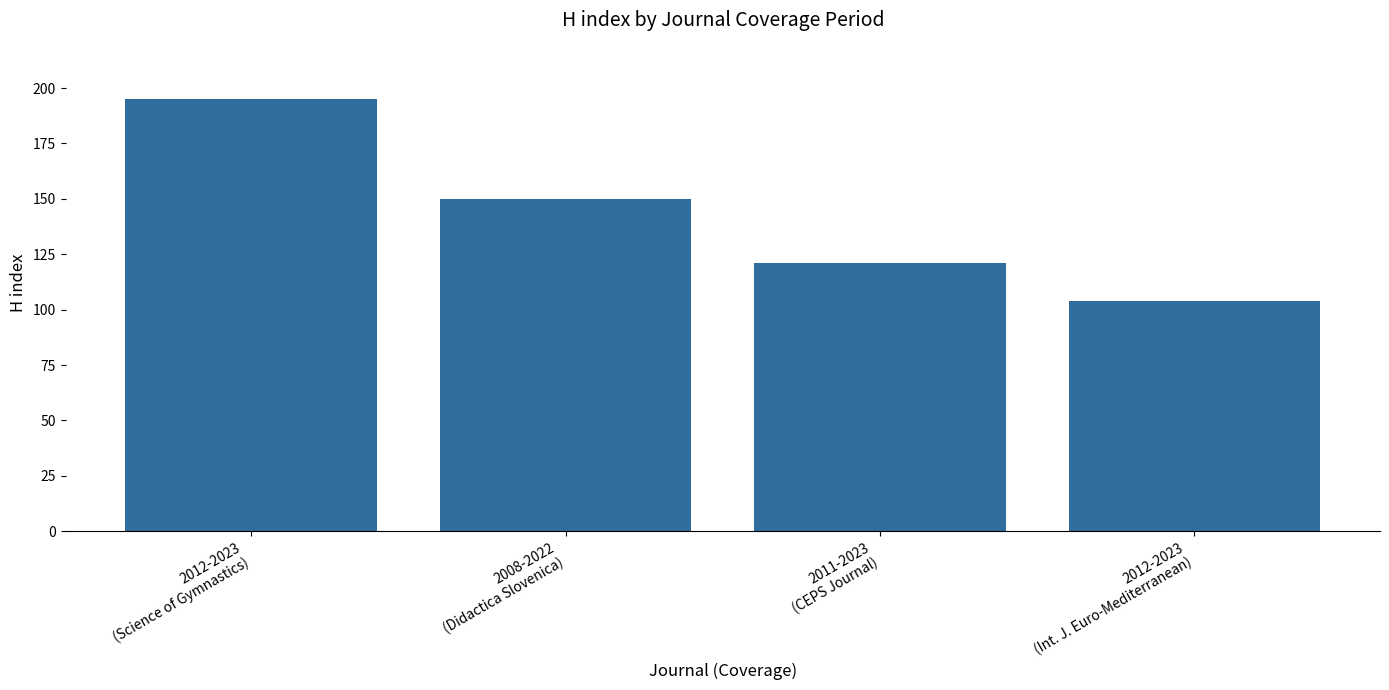

Approximately how many times larger is the value at 2008-2022
(Didactica Slovenica) compared to 2012-2023
(Int. J. Euro-Mediterranean)?

1.4